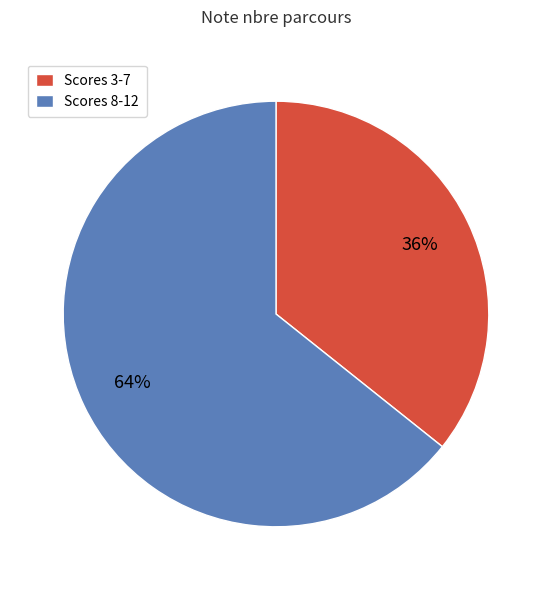

Is it true that Scores 3-7 is 27% of the pie?

False